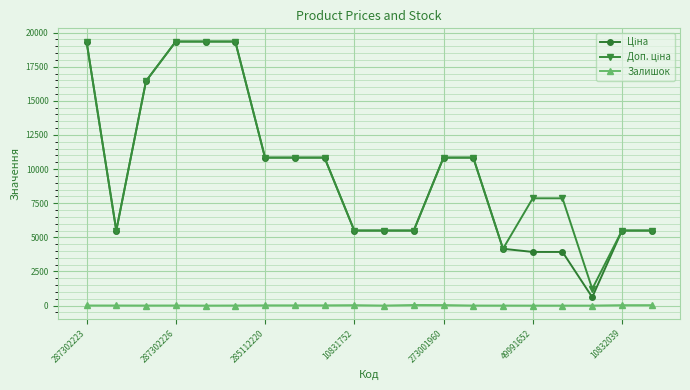

What is the maximum value shown in the chart?

19343.1